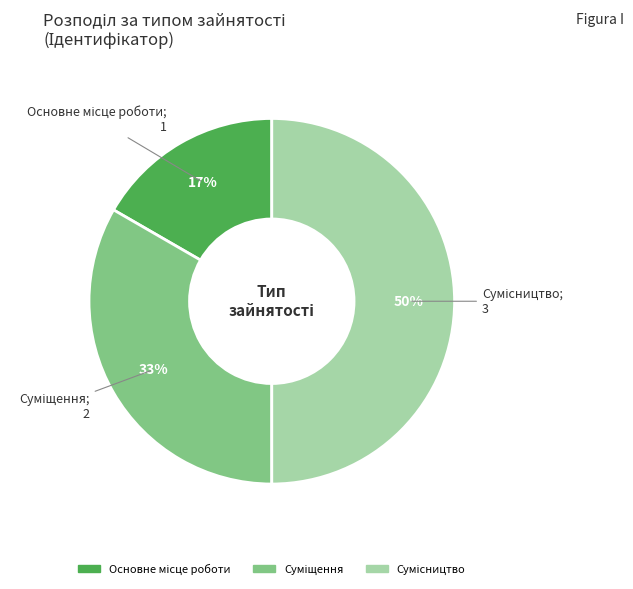

How many slices are in this pie chart?

3